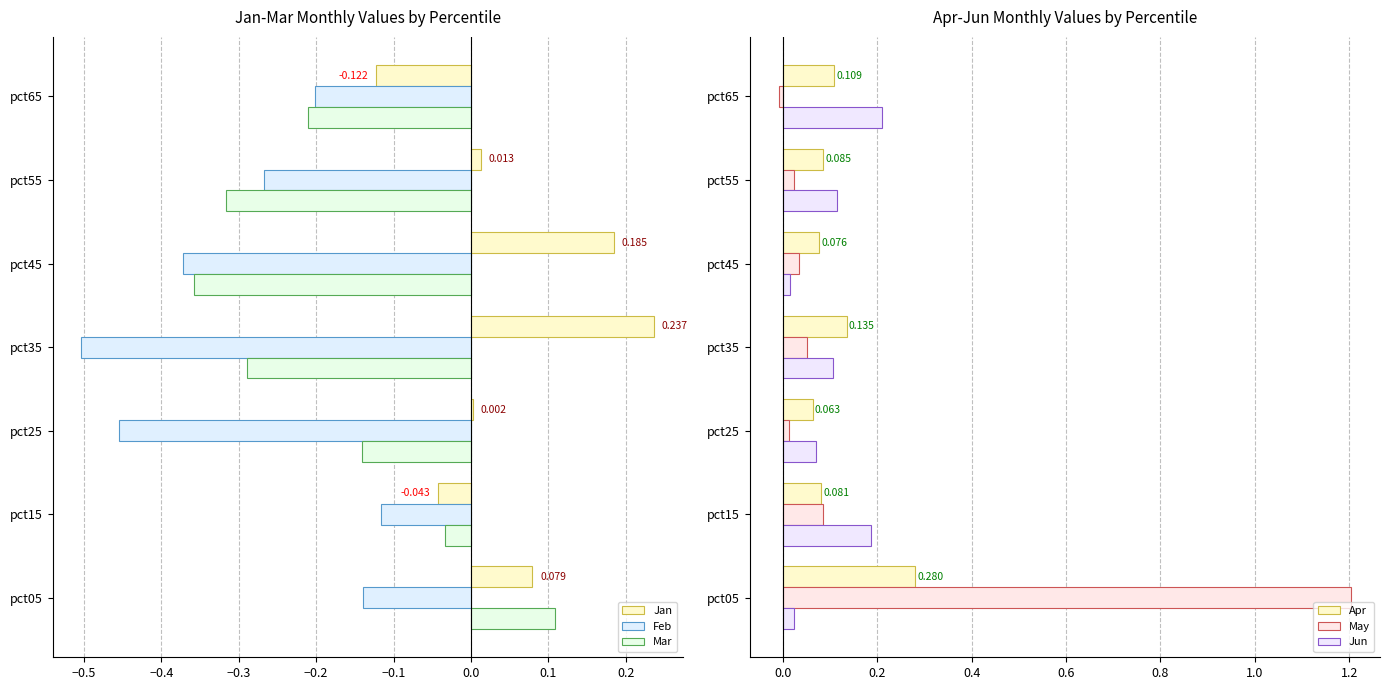

The value of May at pct55 is 0.0. True or false?

True